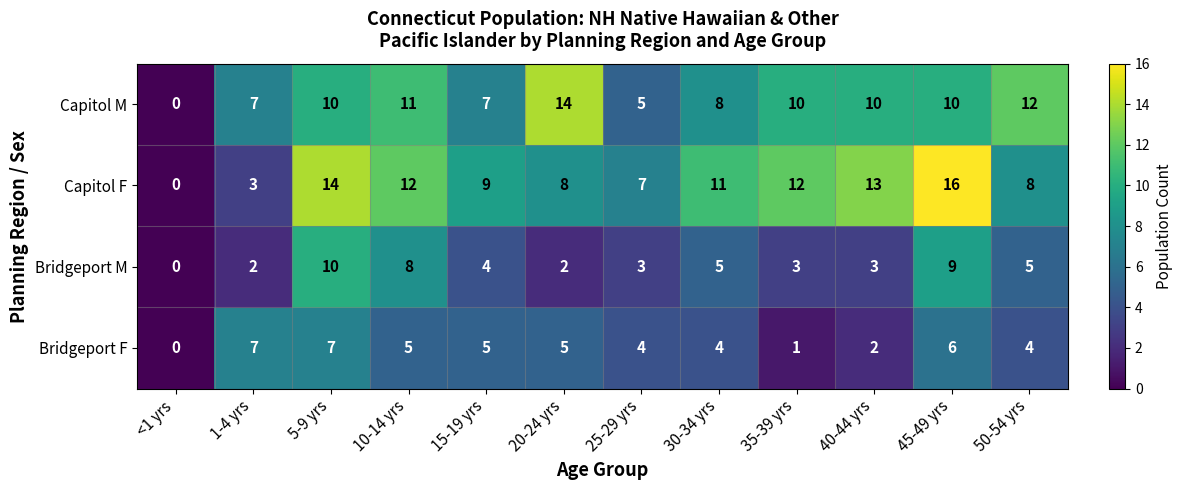

True or false: Capitol F has a value of 5 at 40-44 yrs.

False